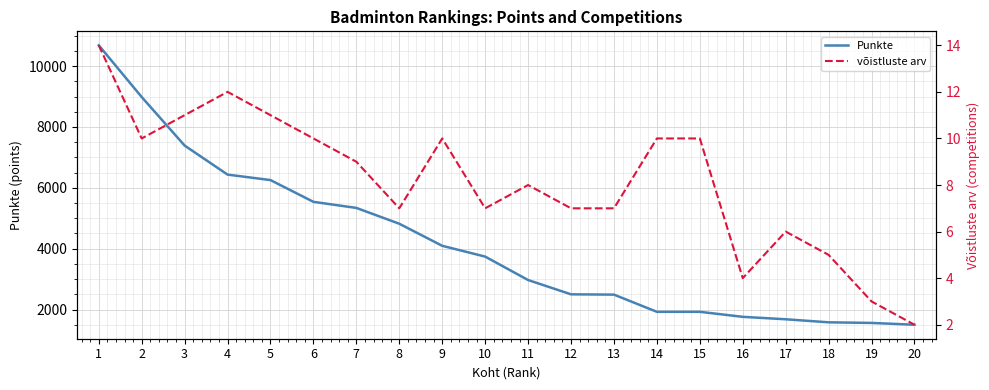

Rank the series by their average value, from lowest to highest.

võistluste arv, Punkte